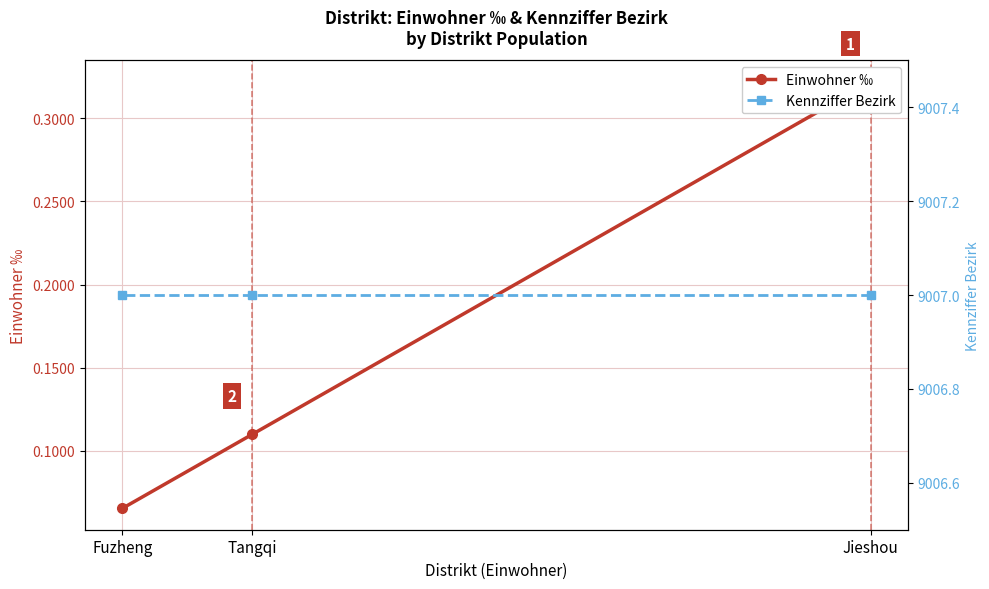

What is the maximum value shown in the chart?

9007.0